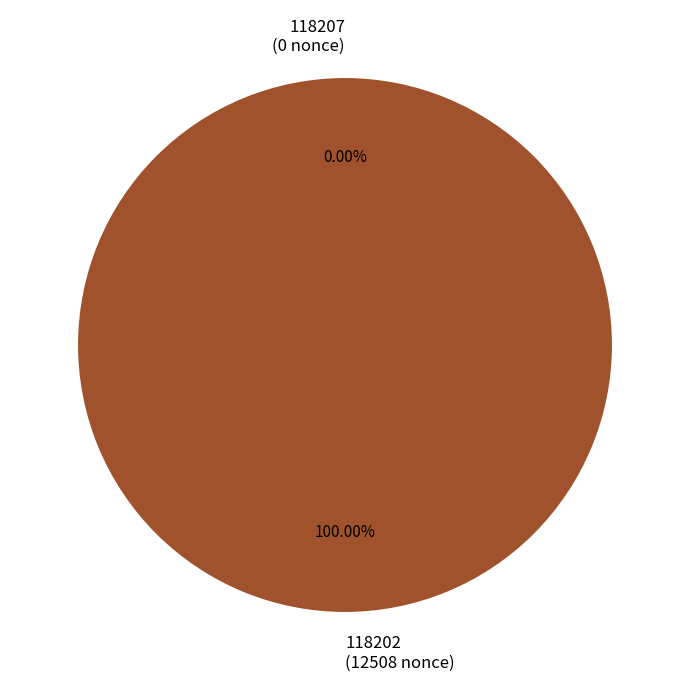

To the nearest percent, what is the combined percentage of 118202 and 118207?

100%